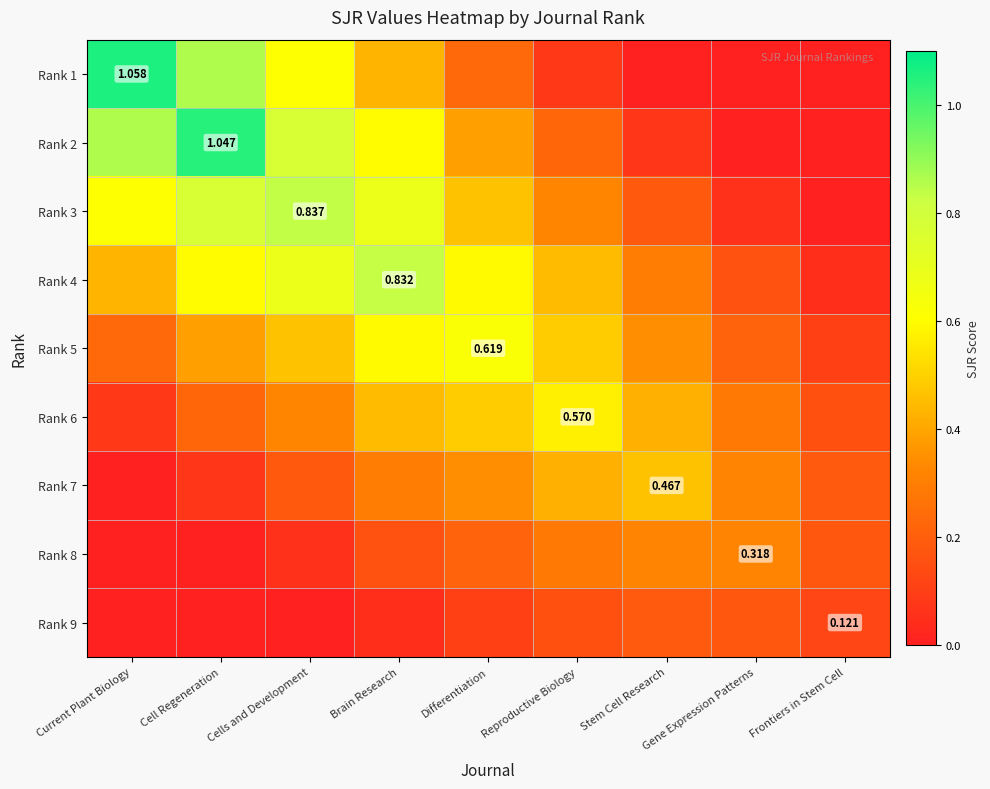

What is the average value of the Rank 3 series?

0.4